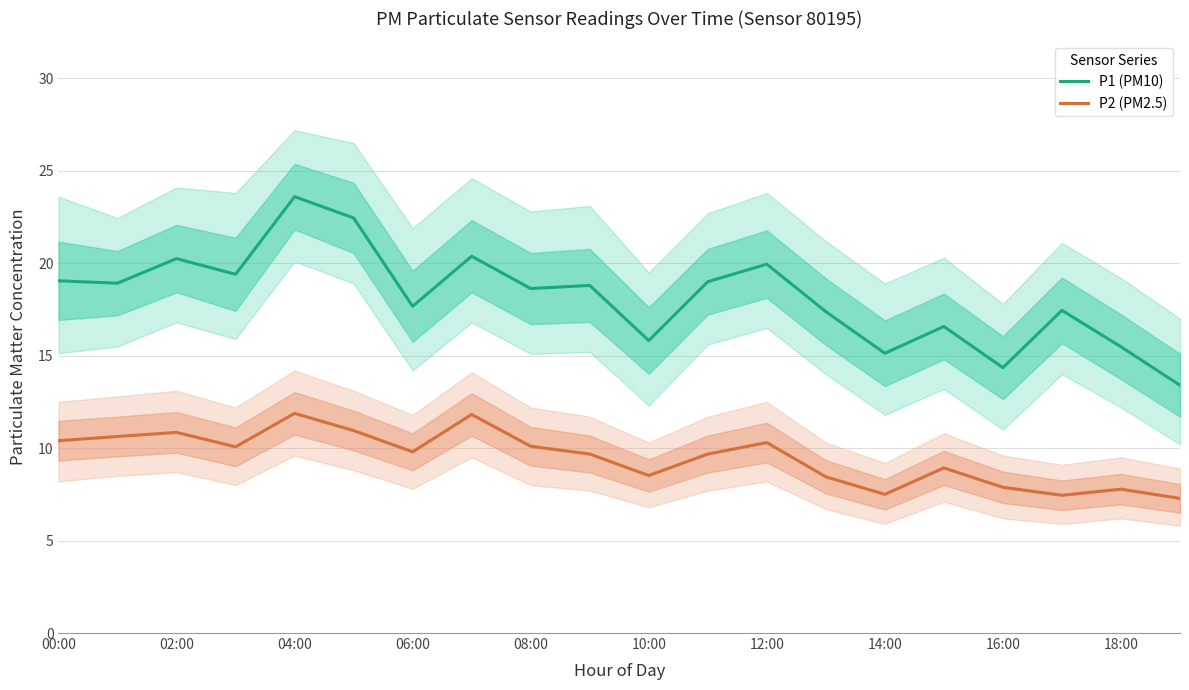

At which label does P1 (PM10) first exceed 18?

00:00